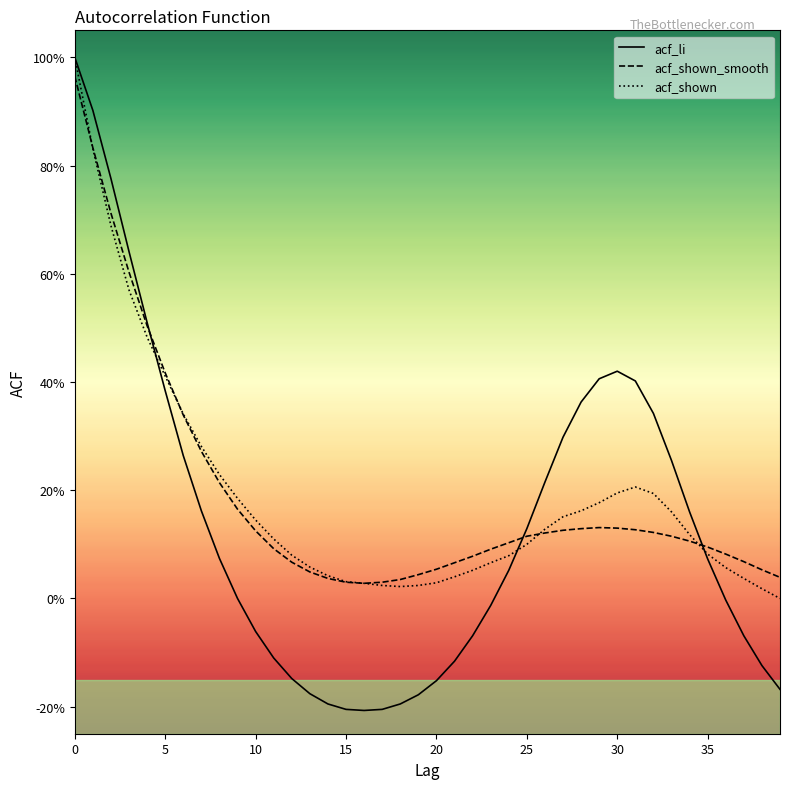

Does the chart display data point markers on the line(s)?

No